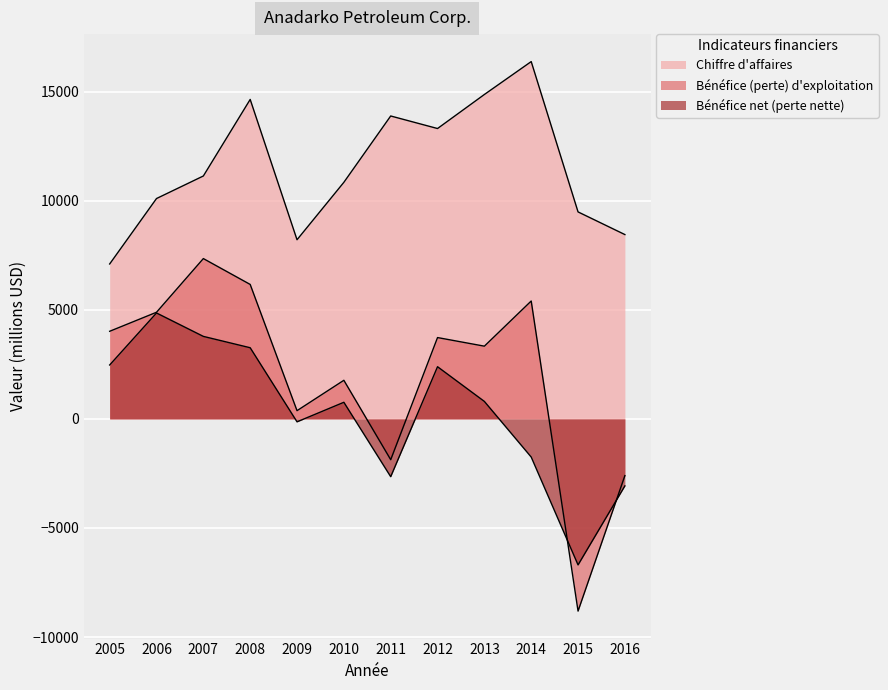

What is the smallest value displayed?

-8809